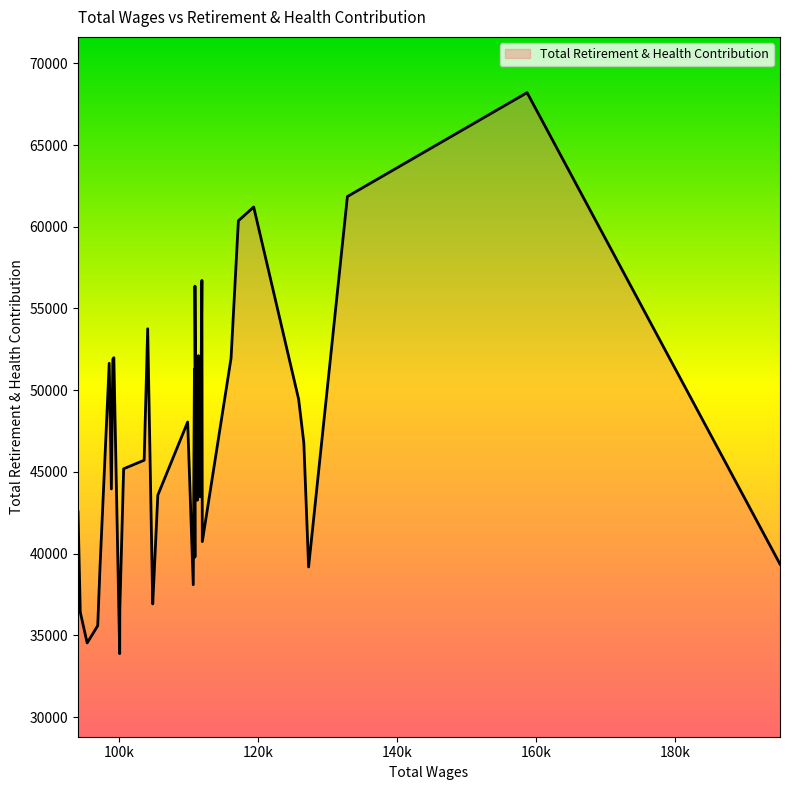

True or false: there are more than 0 points higher than both neighbors.

True